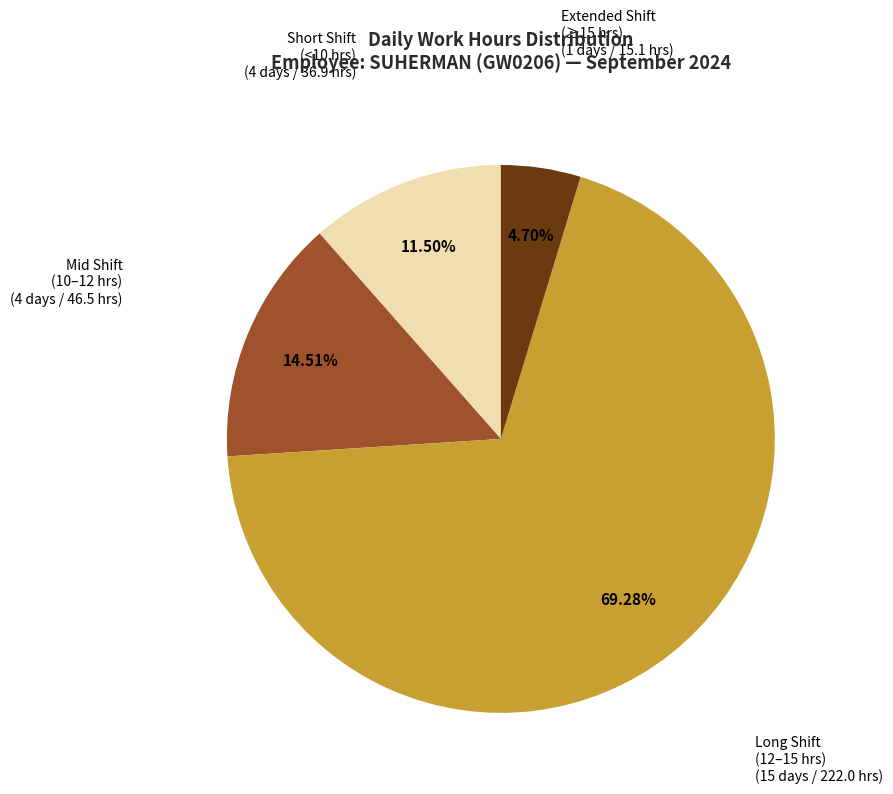

Is there any slice that represents more than half of the pie?

Yes